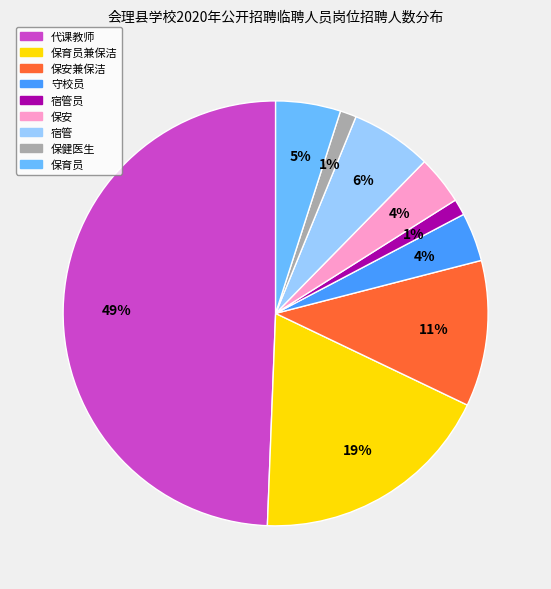

To the nearest percent, what is the difference between the largest and smallest slice percentages?

48%